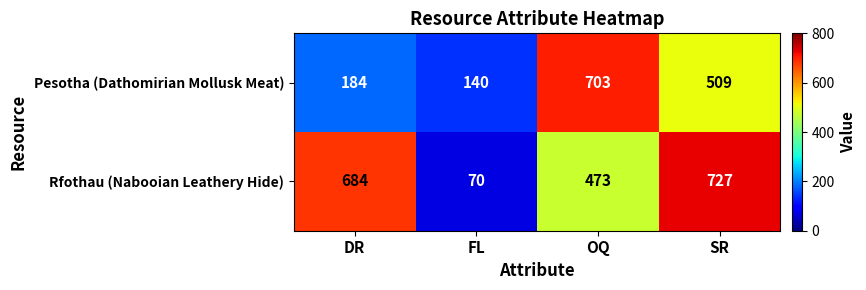

What is the highest value of the Rfothau (Nabooian Leathery Hide) series?

727